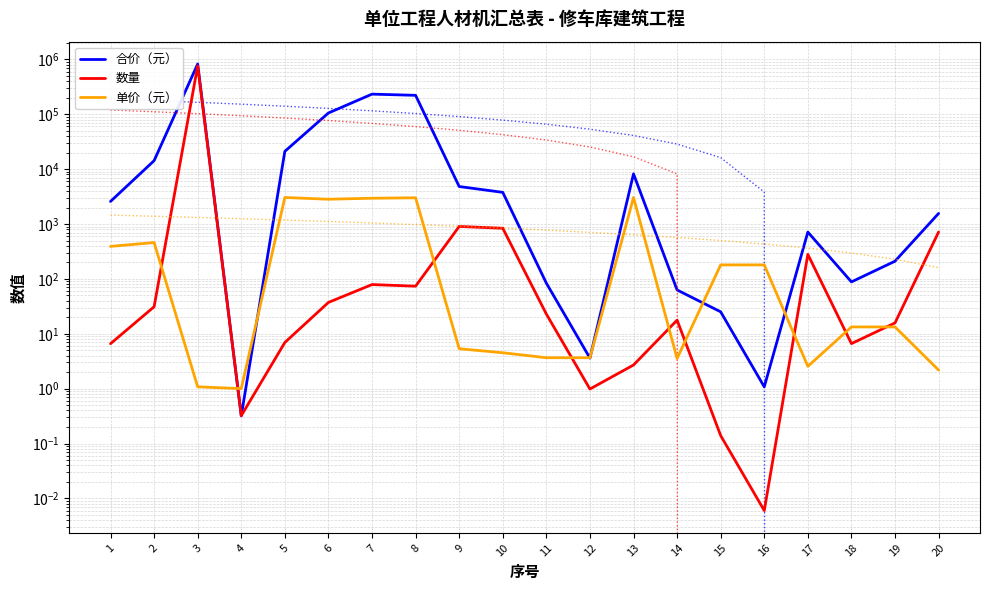

Which label corresponds to the smallest value in the chart?

16